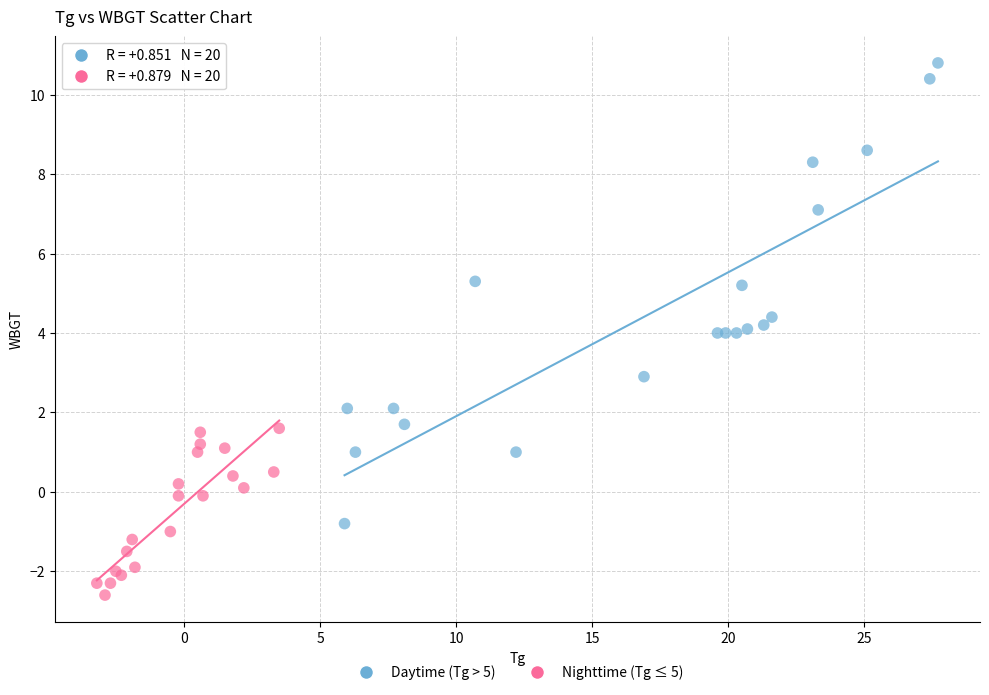

Which series contains the highest Y value?

Daytime (Tg > 5)